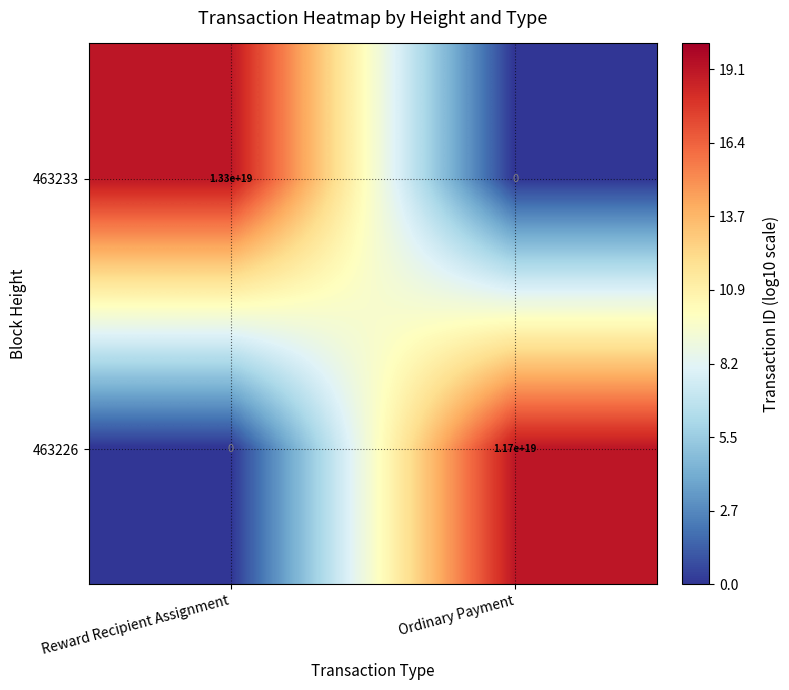

At which label is 463233 closest to 6650000000000000000?

Reward Recipient Assignment